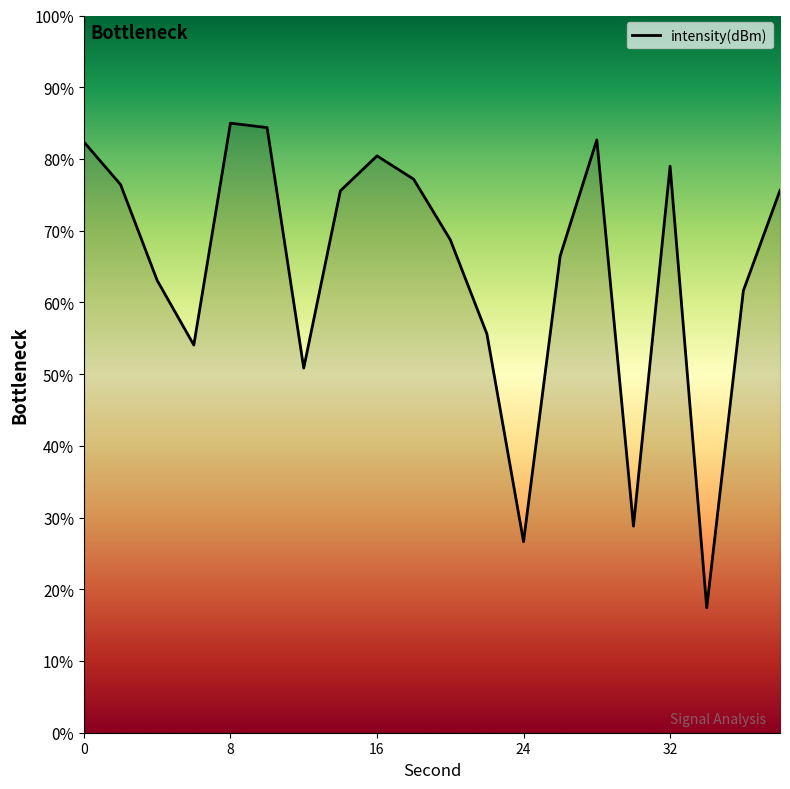

What is the greatest value displayed?

85.0